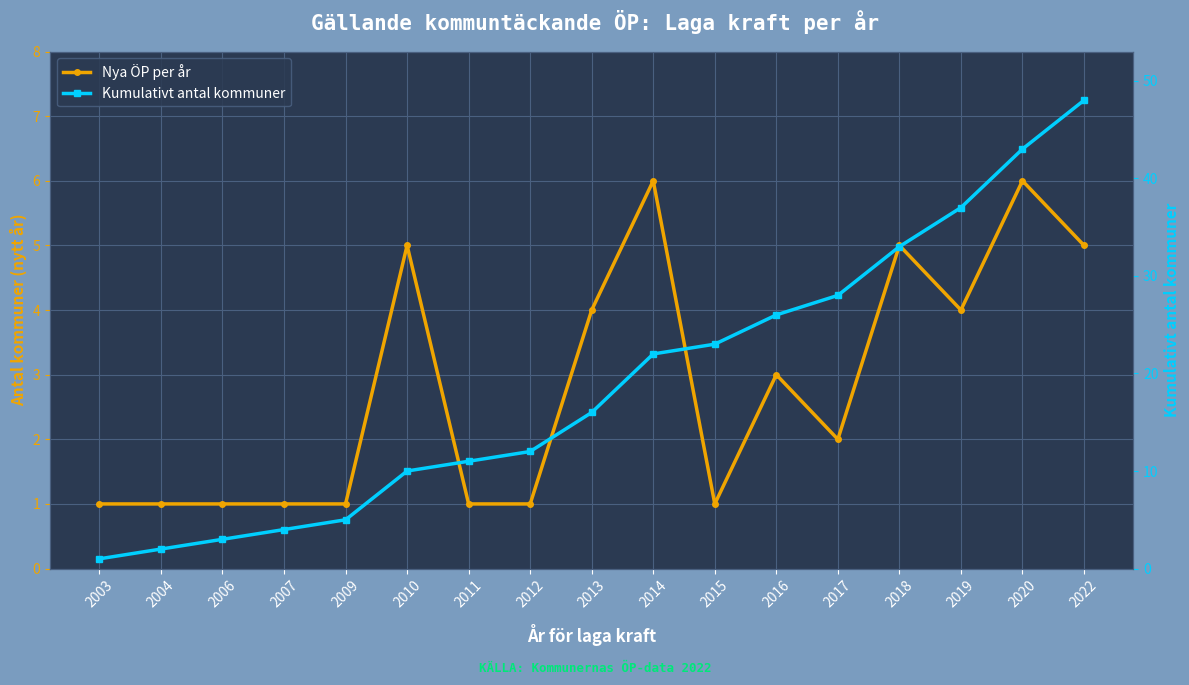

How many series are shown in this chart?

2